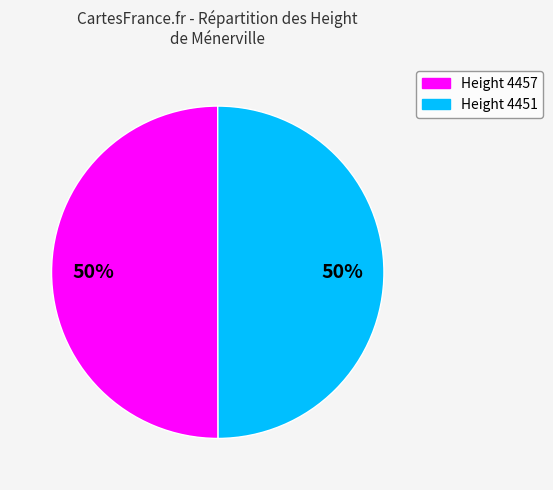

The Height 4451 slice represents 56% of the pie. True or false?

False